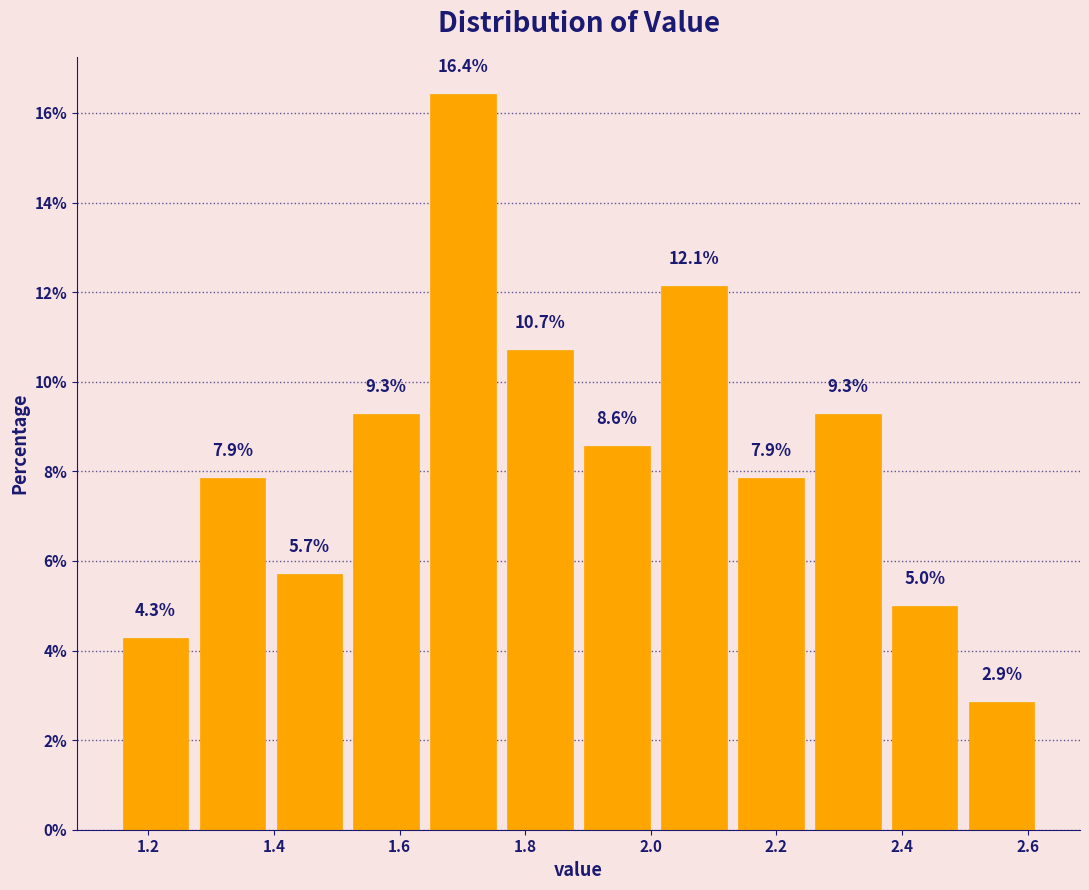

Reading left to right, list every bar in this chart as the range it spans on the x-axis followed by its height. The bar edges are not printed on the chart, so give them approximately, as read against the axis.

1.16 to 1.28: 4.3
1.28 to 1.40: 7.9
1.40 to 1.52: 5.7
1.52 to 1.64: 9.3
1.64 to 1.76: 16.4
1.76 to 1.88: 10.7
1.88 to 2.00: 8.6
2.00 to 2.14: 12.1
2.14 to 2.26: 7.9
2.26 to 2.38: 9.3
2.38 to 2.50: 5.0
2.50 to 2.62: 2.9